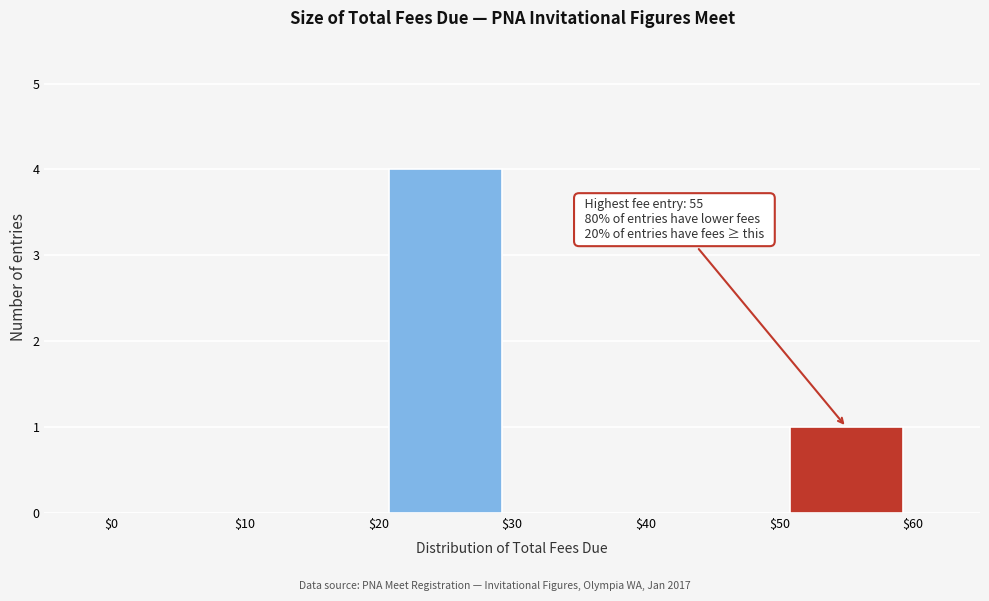

Which range on the x-axis has the tallest bar?

$20 to $30